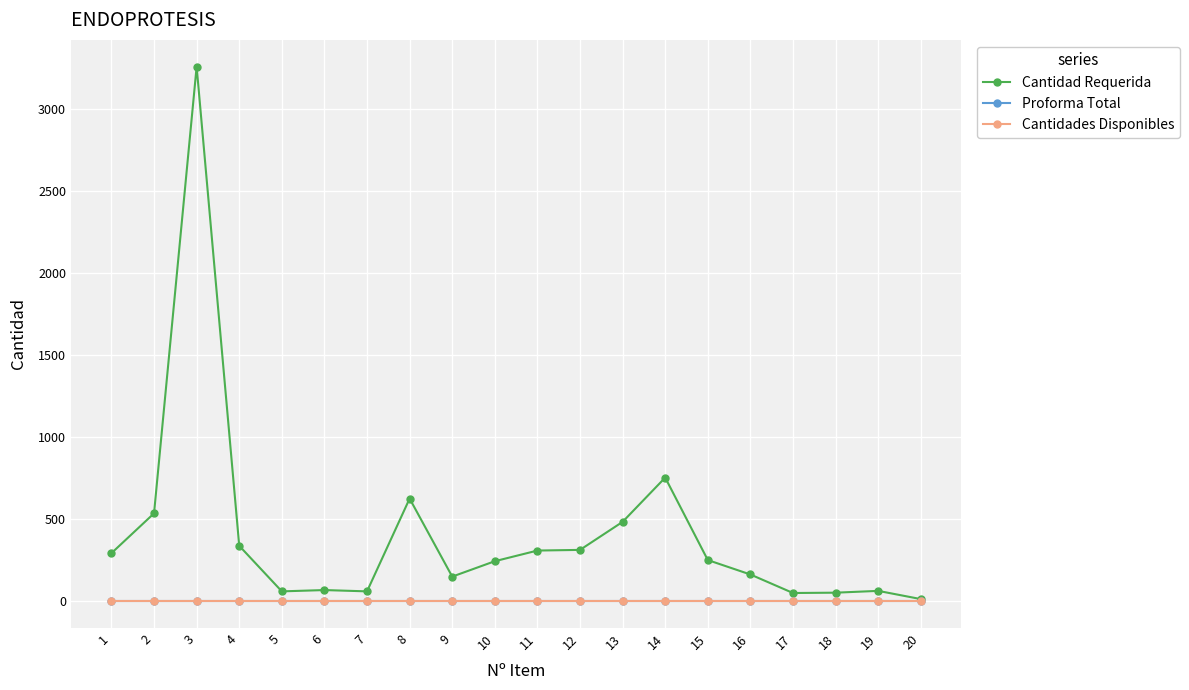

Does the chart have visible grid lines?

Yes